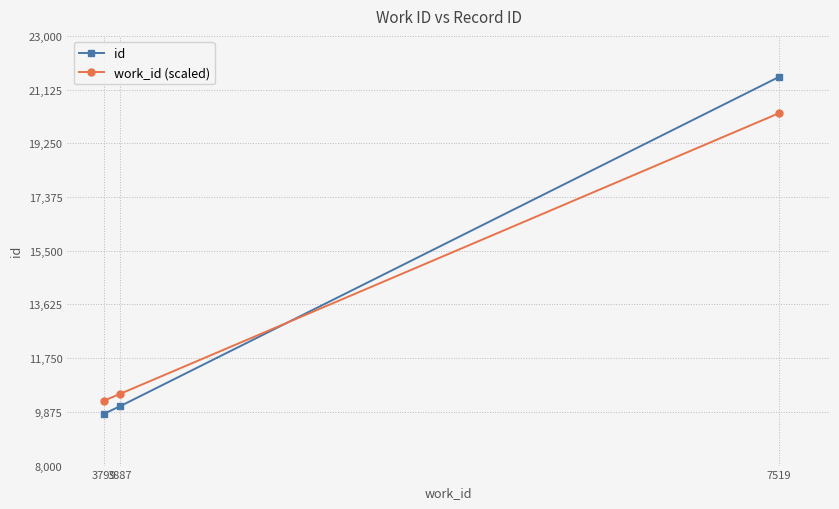

What are all the series names shown in the legend?

id, work_id (scaled)